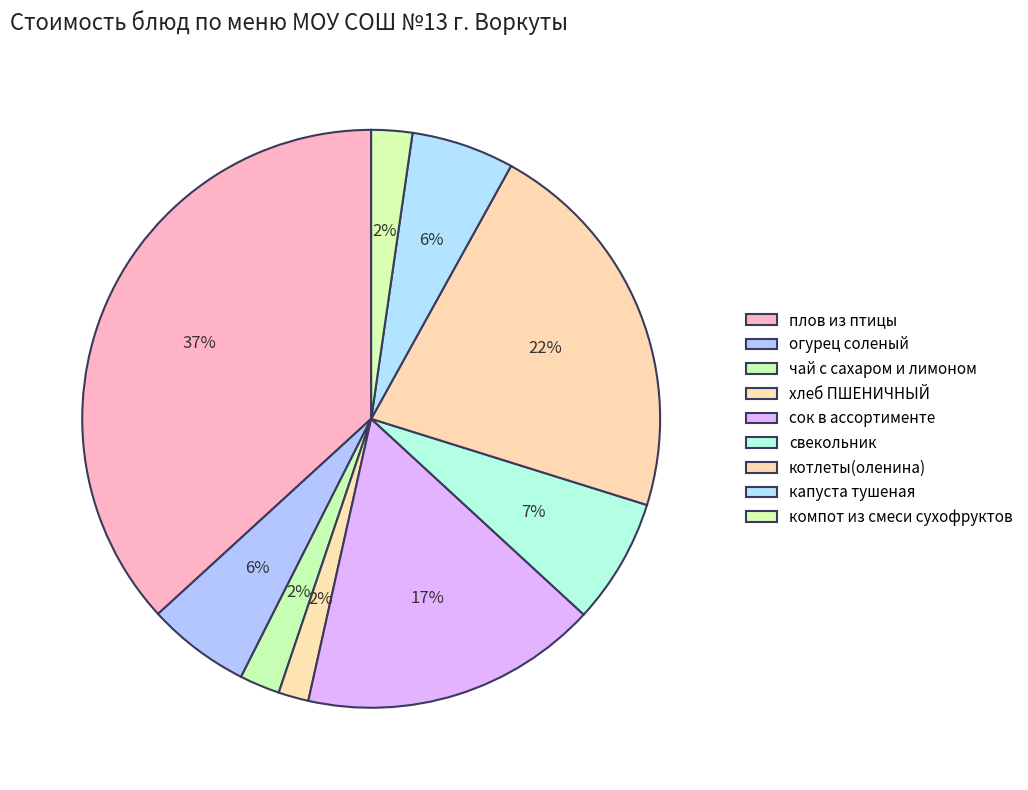

Does огурец соленый represent more than half of the total?

No